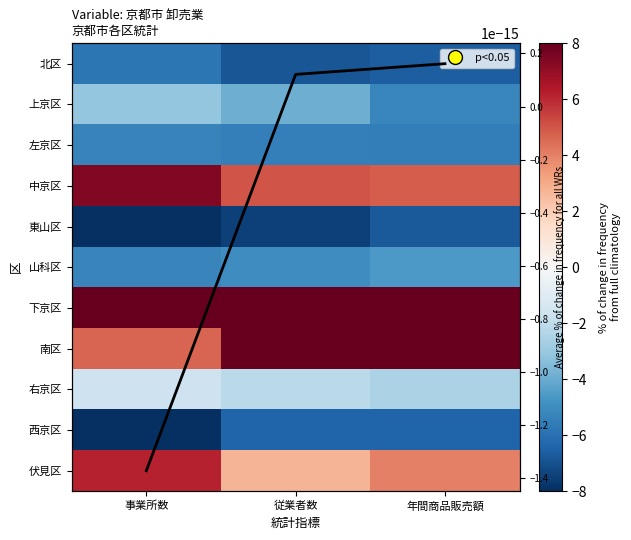

Read the 伏見区 value at 従業者数.

2.7